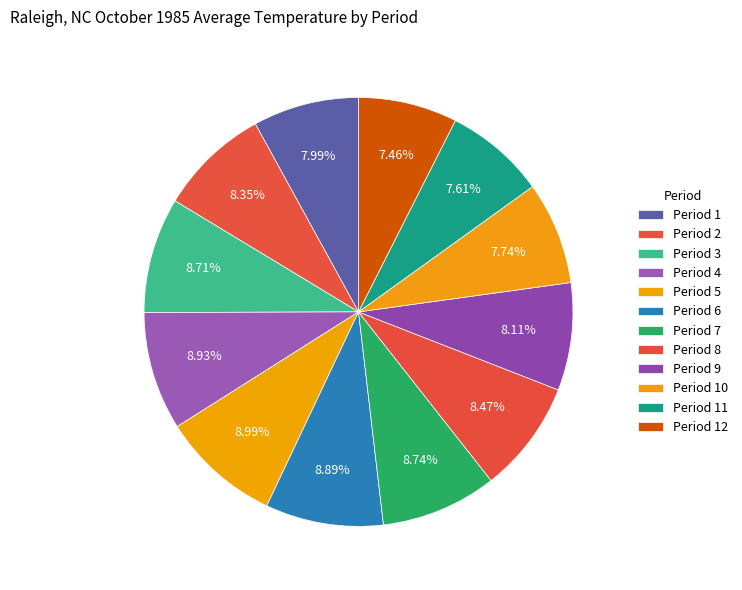

How many segments does this pie chart have?

12